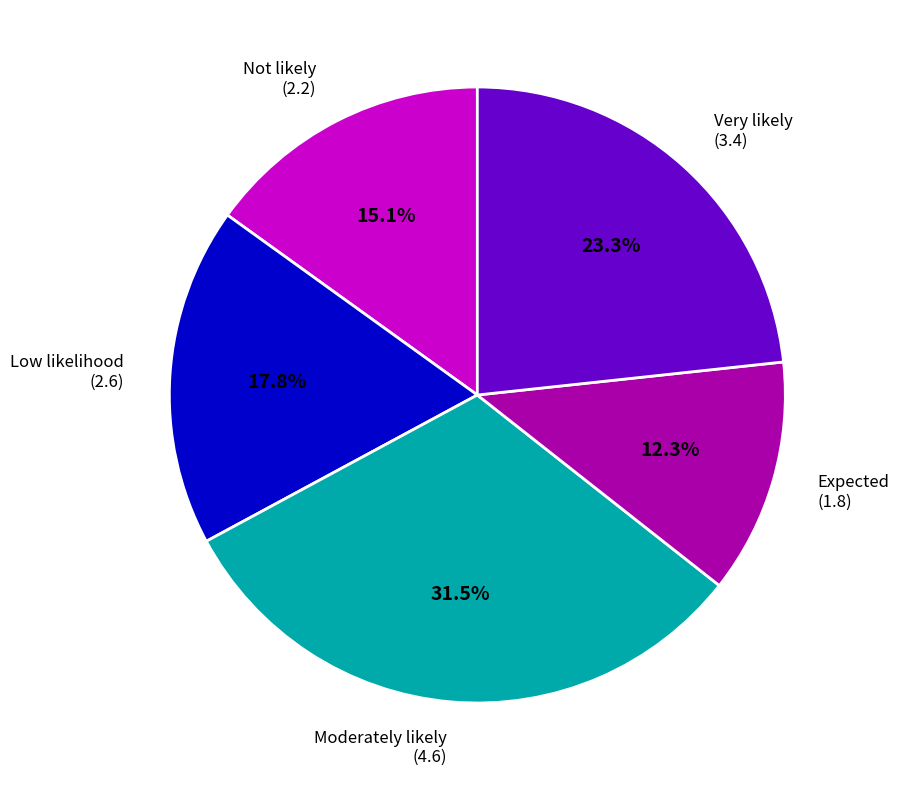

The Not likely slice represents 24% of the pie. True or false?

False